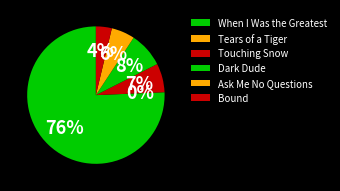

Is there any slice that represents more than half of the pie?

Yes